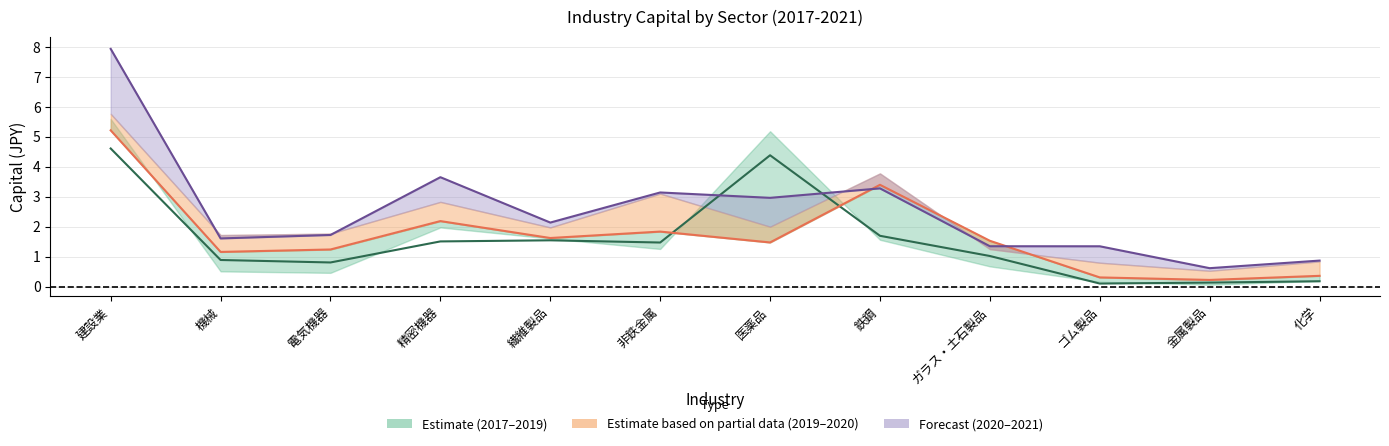

At how many categories does at least one series exceed 0?

12